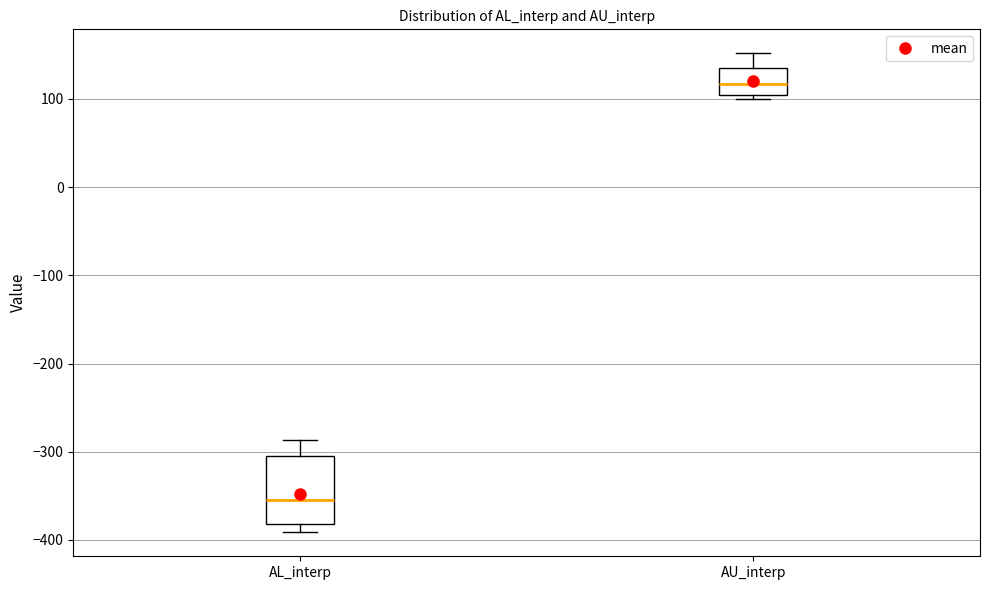

Where is the lower edge of the box for AU_interp on the y-axis? The values are not printed on the chart, so give them approximately, as read against the axis.

110